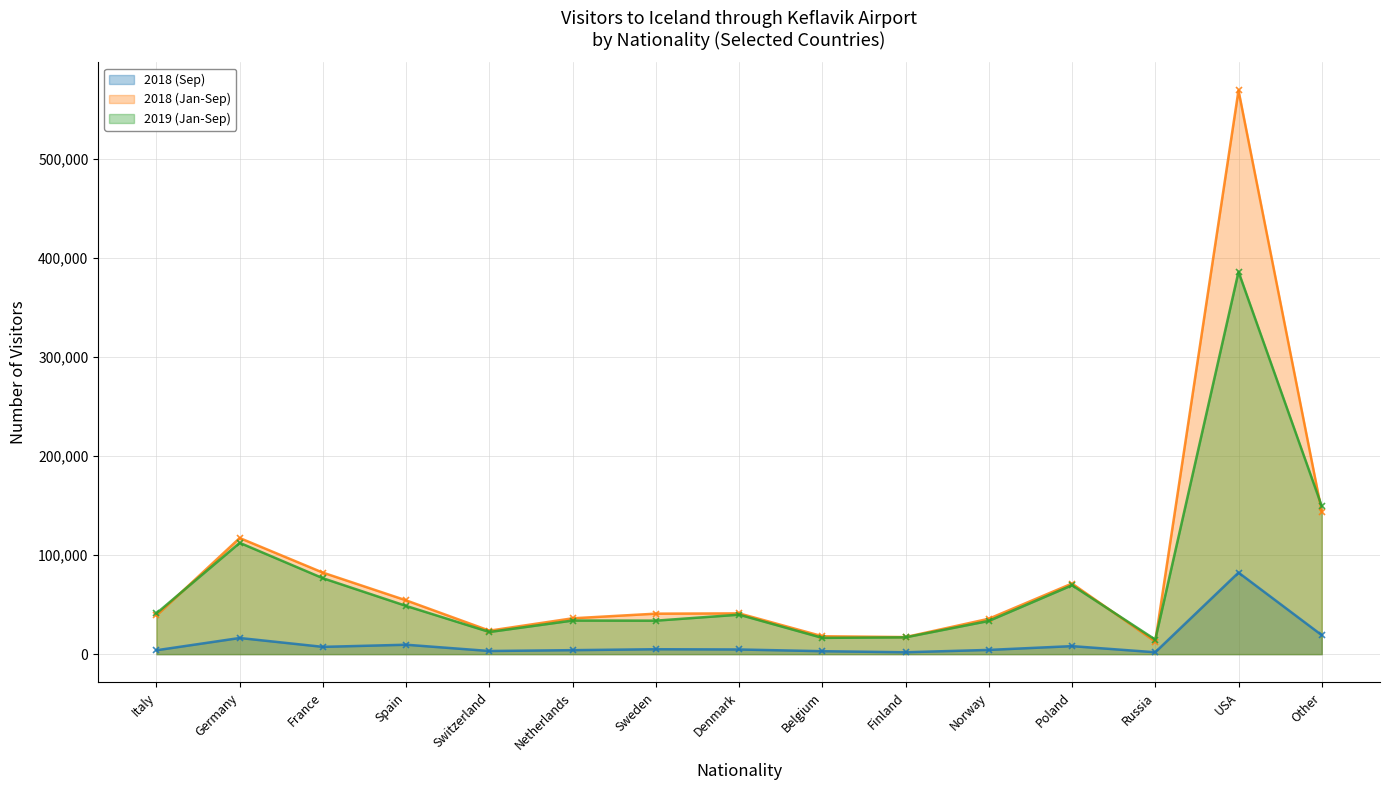

Between which two adjacent categories do 2019 (Jan-Sep) and 2018 (Jan-Sep) first intersect?

Italy and Germany